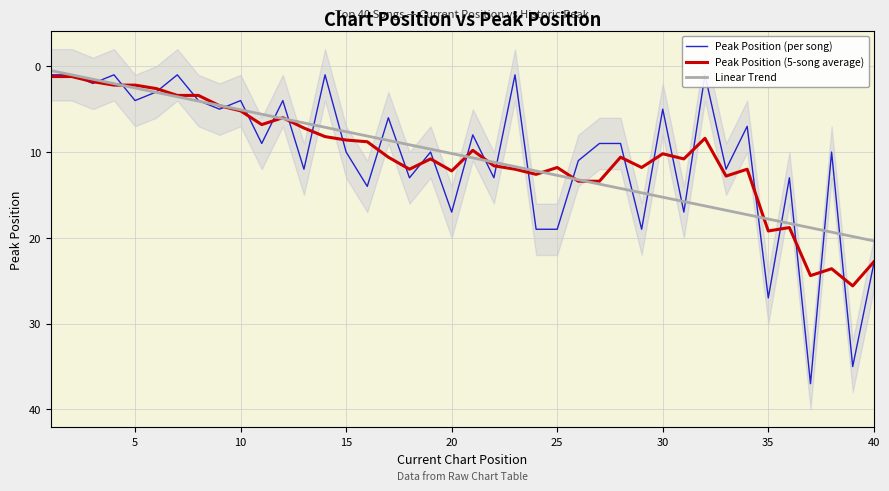

Is it true that Linear Trend equals 20.3 at 25?

False